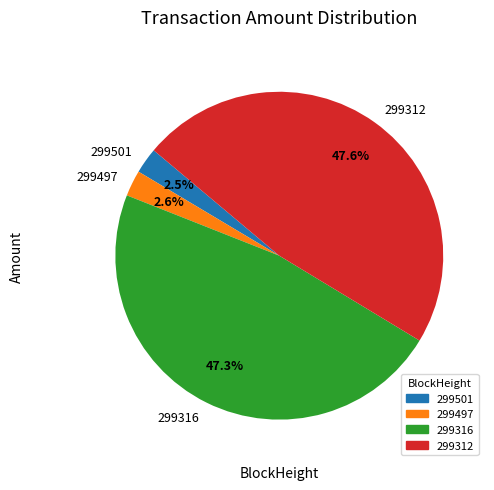

Between 299312 and 299501, which is larger?

299312